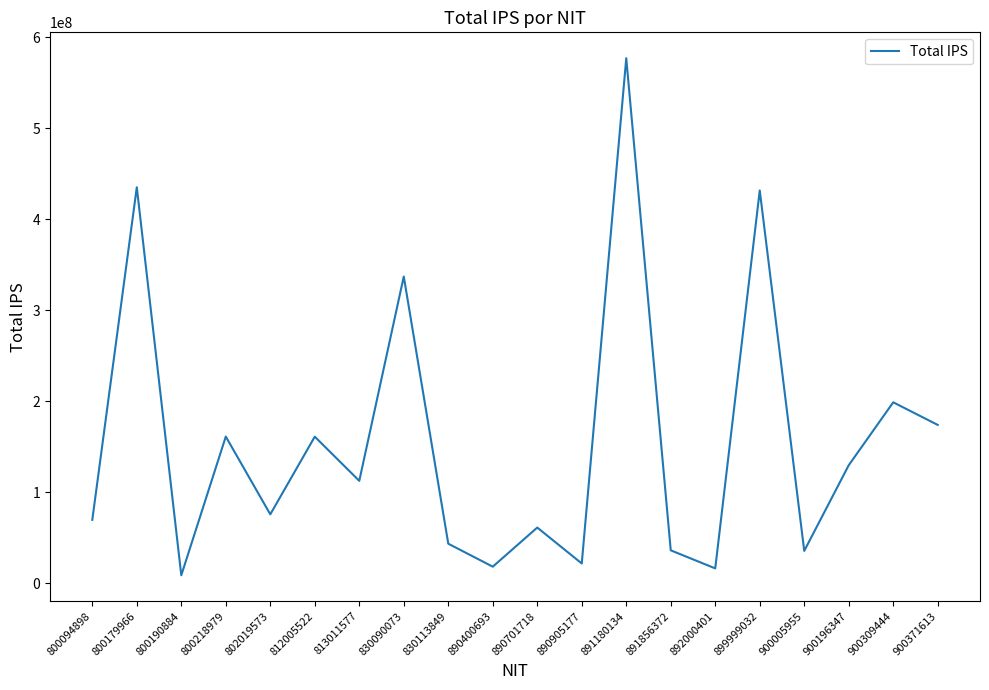

What is the approximate value at 900005955?

35563011